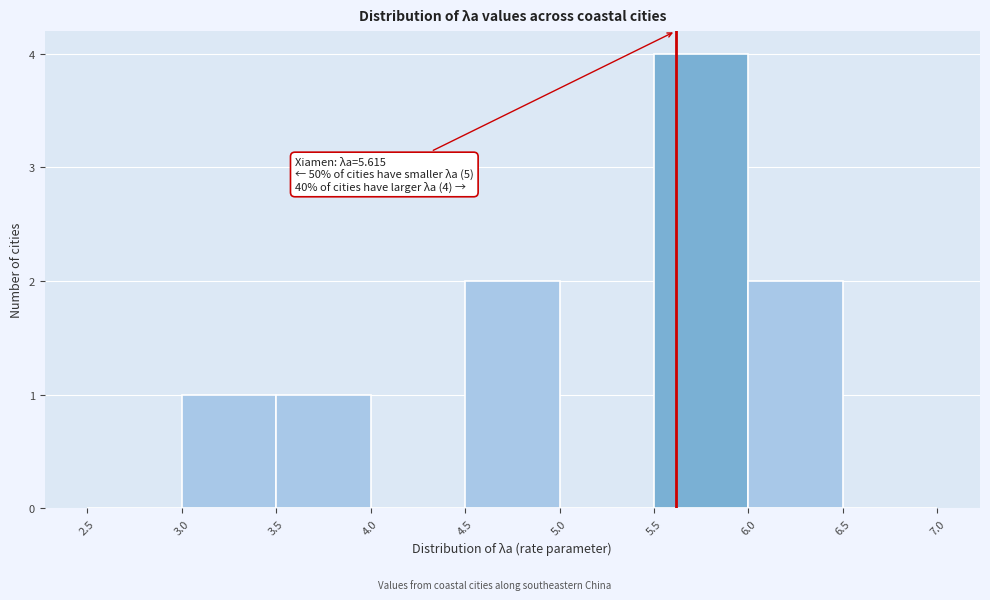

Over which range of the x-axis is the bar tallest?

5.5 to 6.0